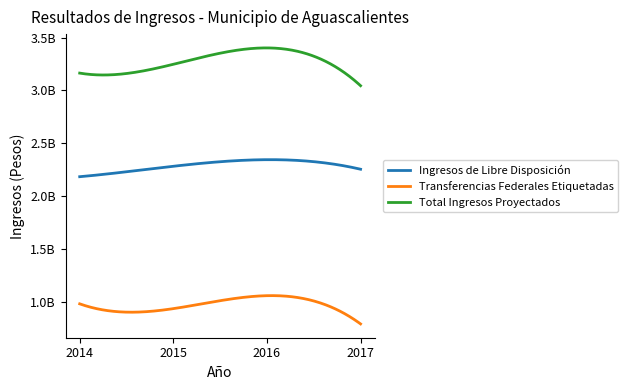

What is the difference between the maximum and minimum values in the Ingresos de Libre Disposición series?

161156889.3